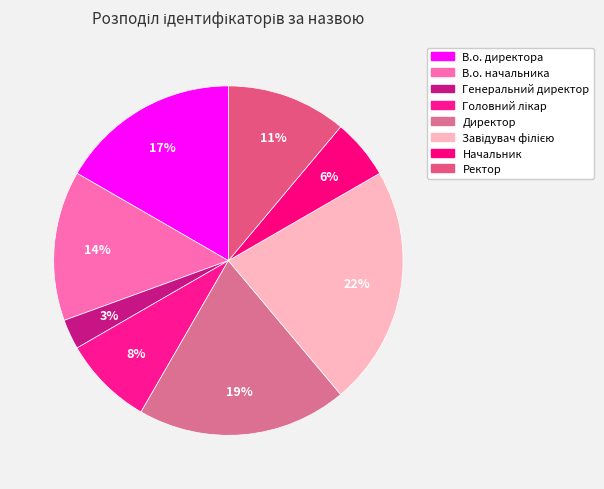

How many slices are in this pie chart?

8